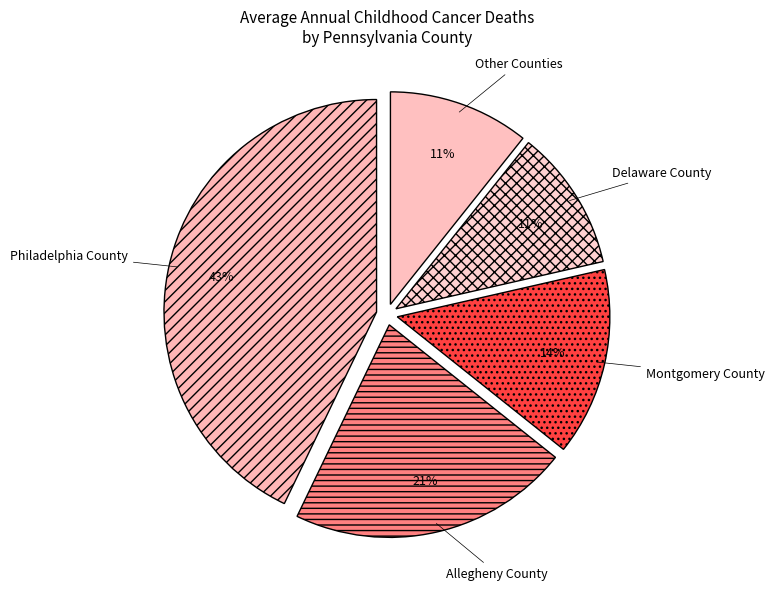

Which slice is the largest?

Philadelphia County